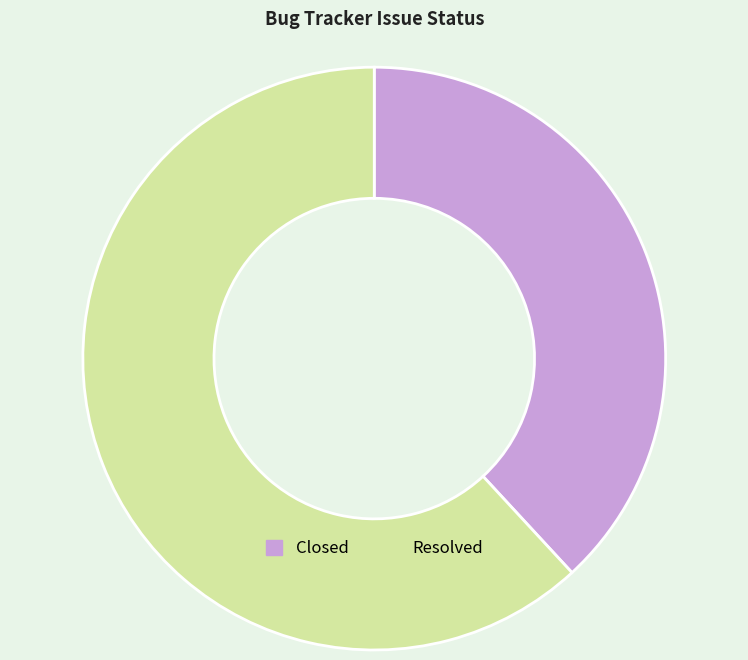

The Resolved slice represents 50% of the pie. True or false?

False